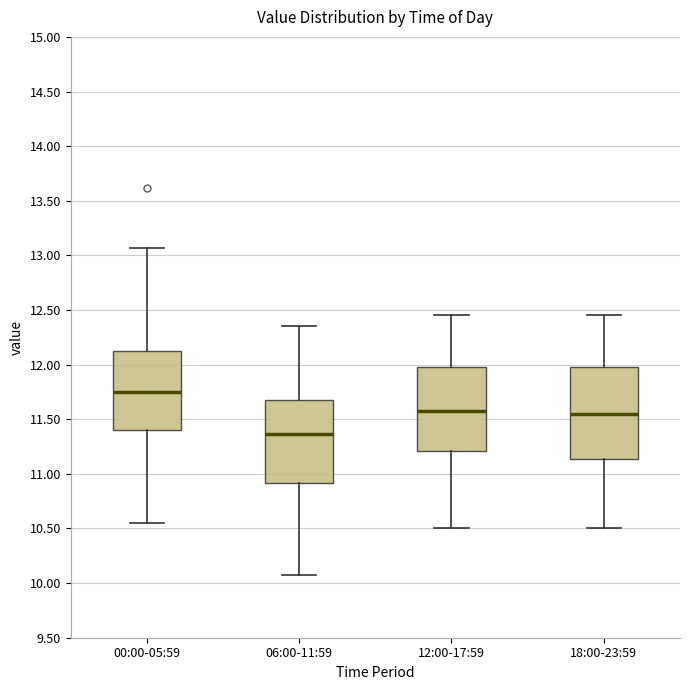

Which box's median line is the highest?

00:00-05:59